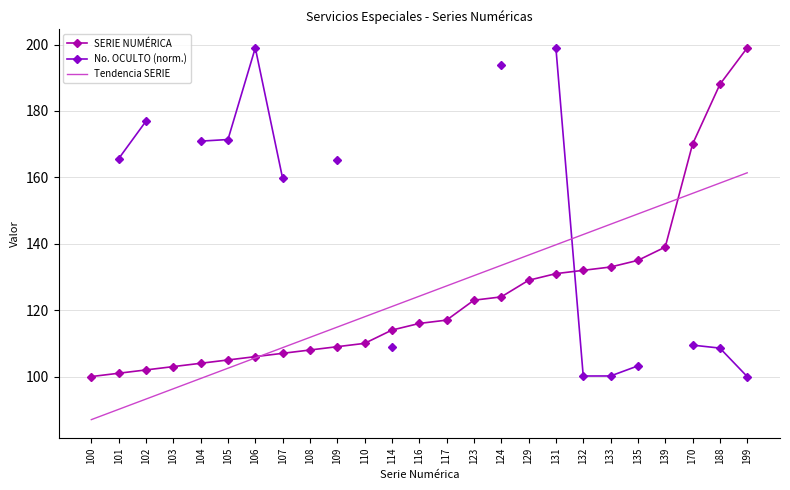

Which series has the largest range (max minus min)?

SERIE NUMÉRICA